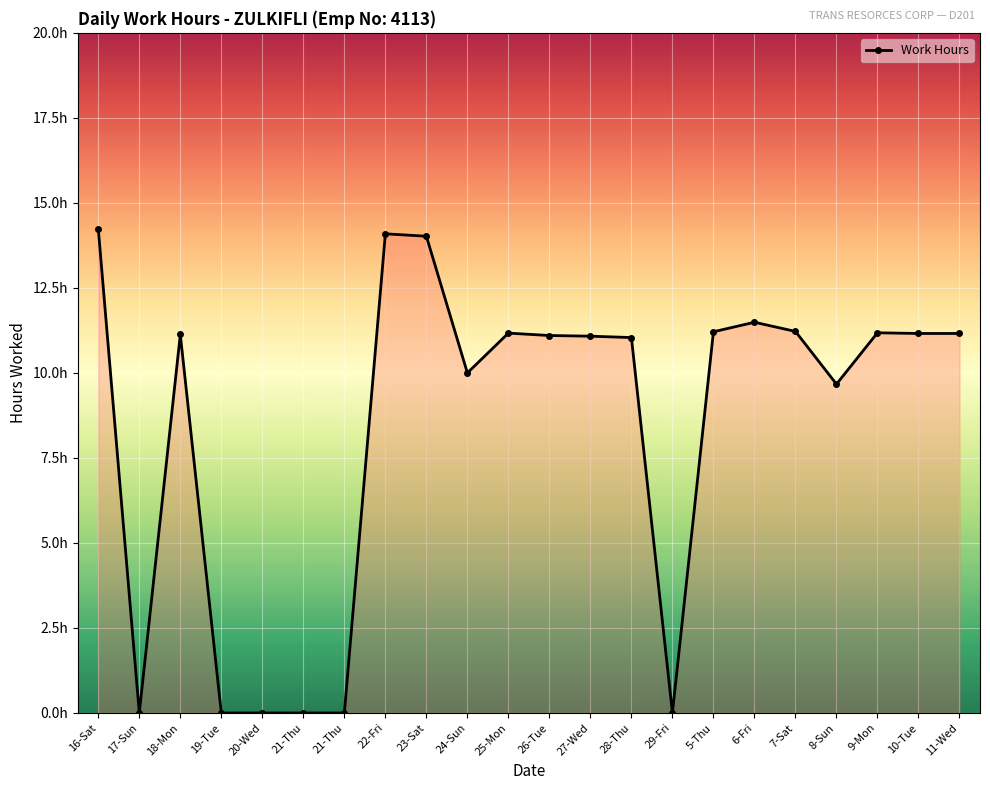

Is it true that the value at 10-Tue is 11.2?

True